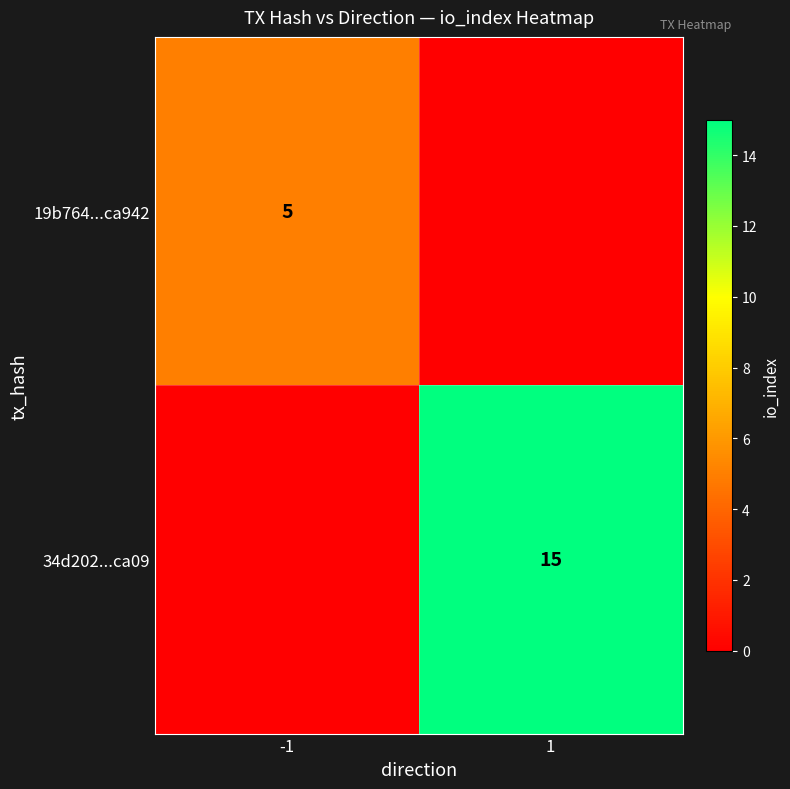

Is it true that 34d202...ca09 equals 10 at 1?

False